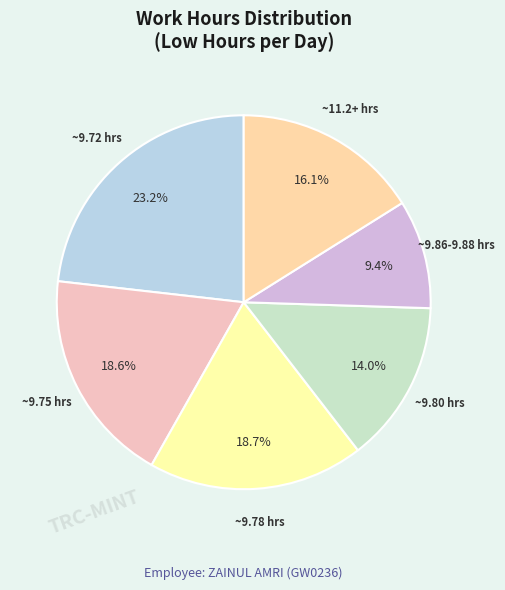

How many segments does this pie chart have?

6